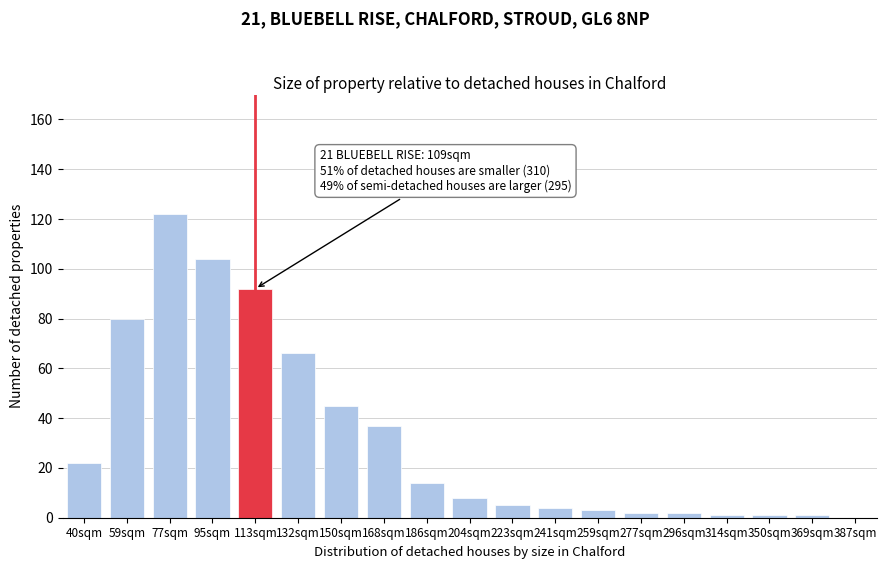

Reading left to right, transcribe all the data shown in this chart.

40sqm=22	59sqm=80	77sqm=122	95sqm=104	113sqm=92	132sqm=66	150sqm=45	168sqm=37	186sqm=14	204sqm=8	223sqm=5	241sqm=4	259sqm=3	277sqm=2	296sqm=2	314sqm=1	350sqm=1	369sqm=1	387sqm=0